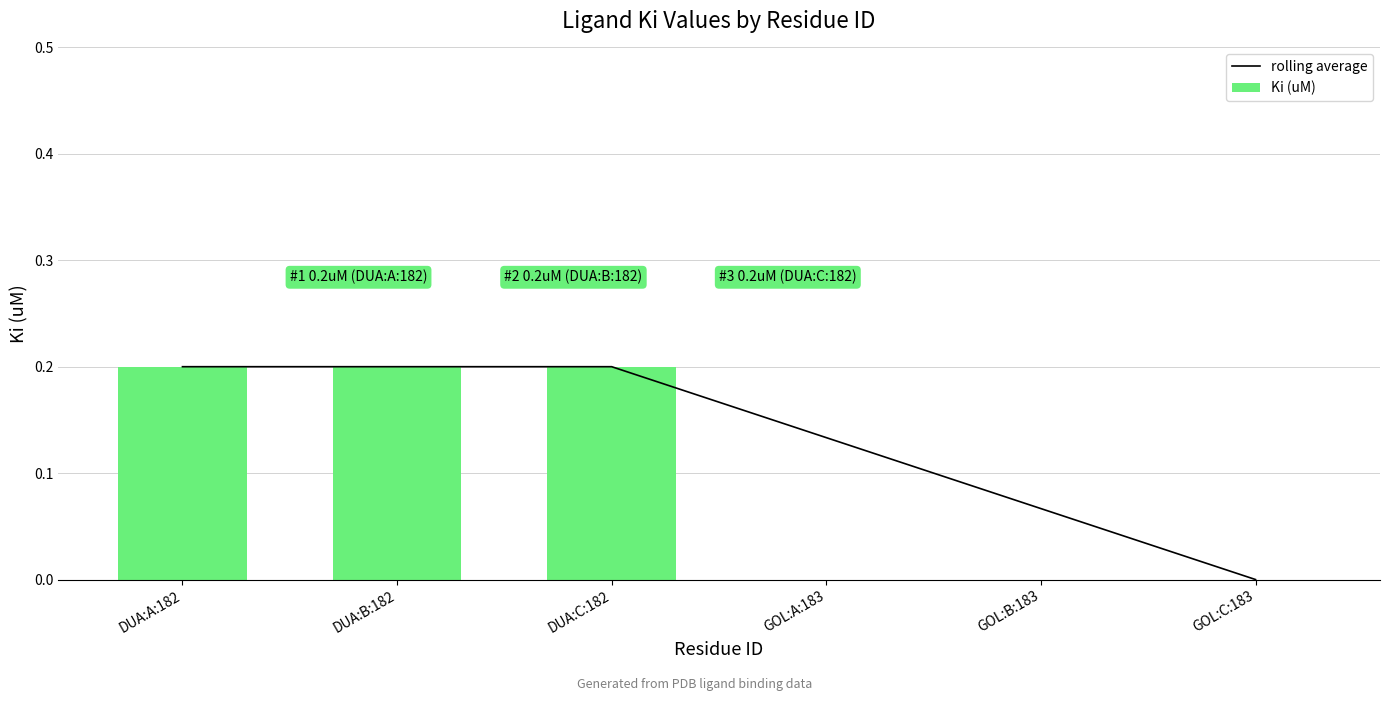

Which series changed the most between DUA:B:182 and DUA:C:182?

rolling average